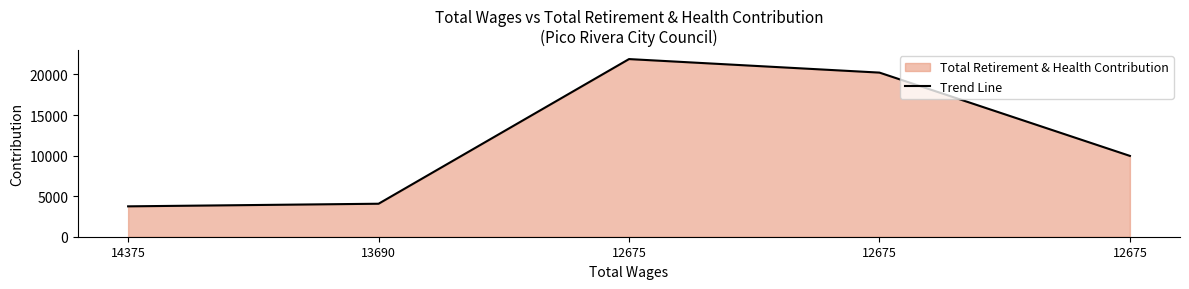

How many data points are less than 9964?

2